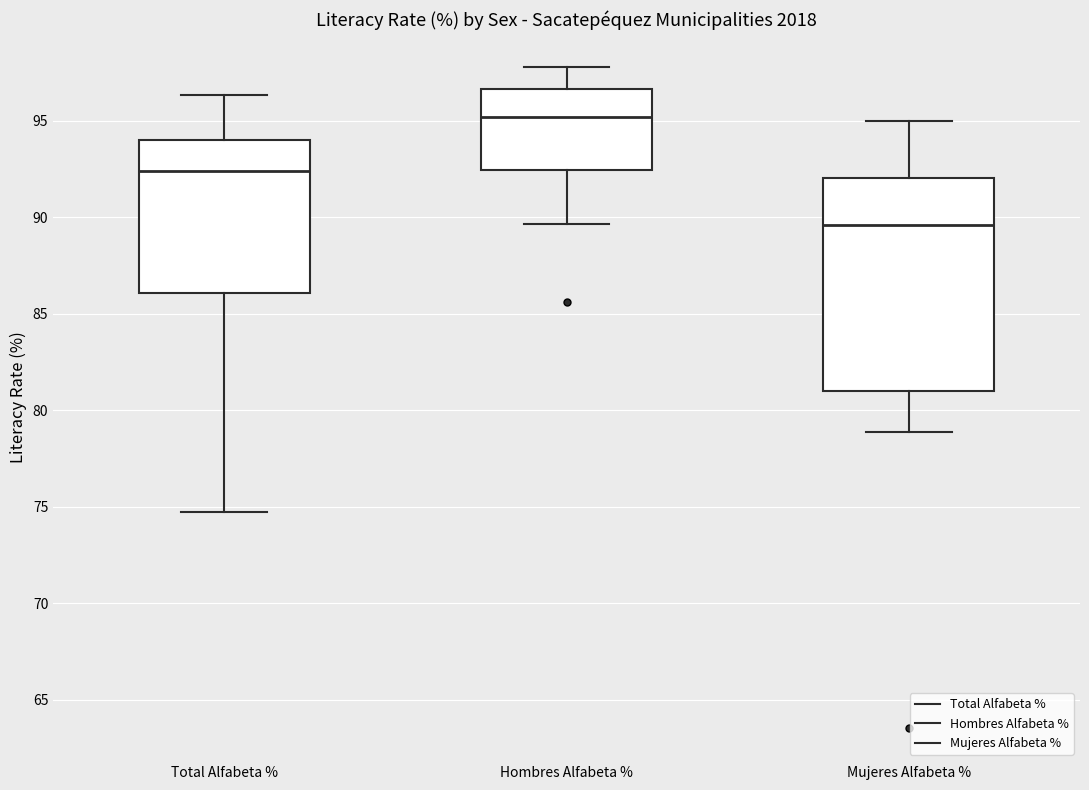

Comparing the boxes themselves (not the whiskers), which one is the tallest?

Mujeres Alfabeta %